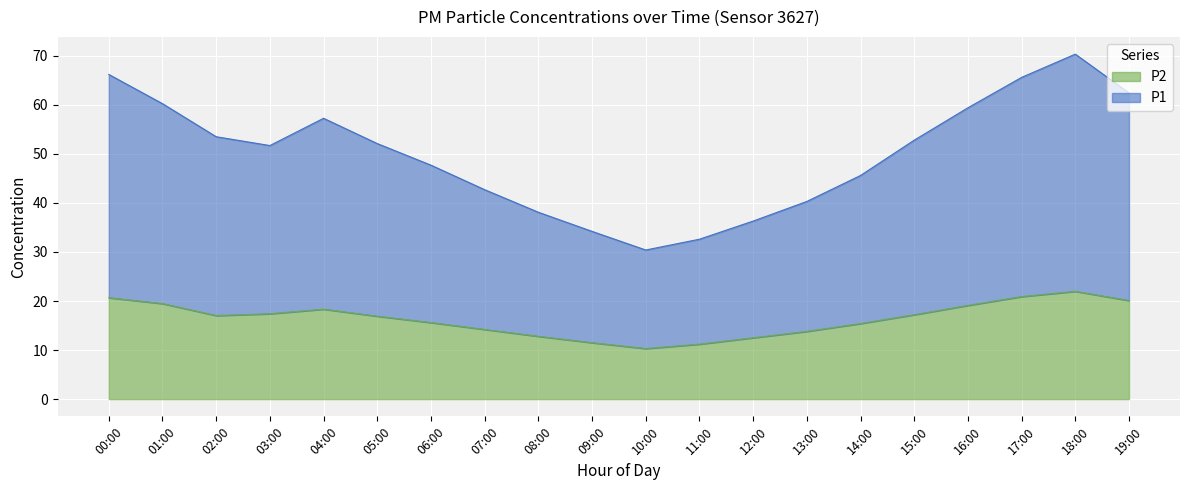

At how many categories does at least one series exceed 65?

3